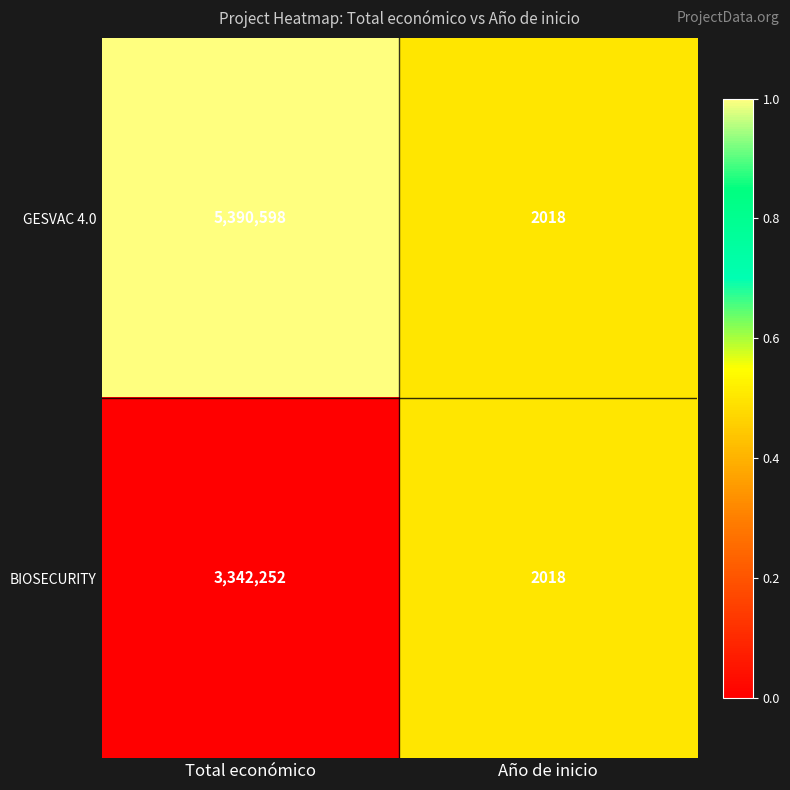

Is it true that BIOSECURITY equals 2018 at Año de inicio?

True